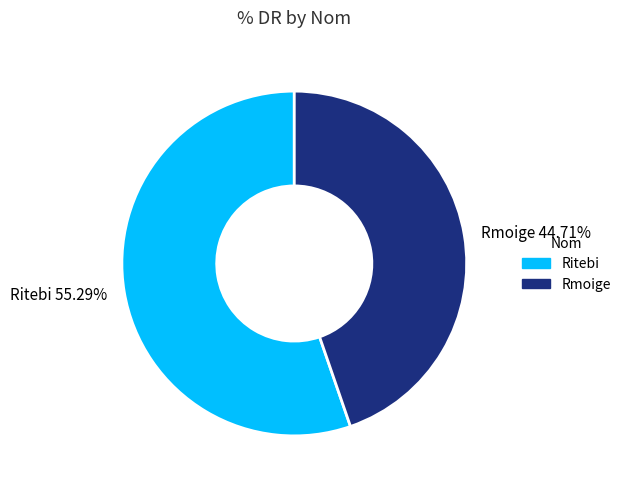

Is it true that Rmoige is 45% of the pie?

True